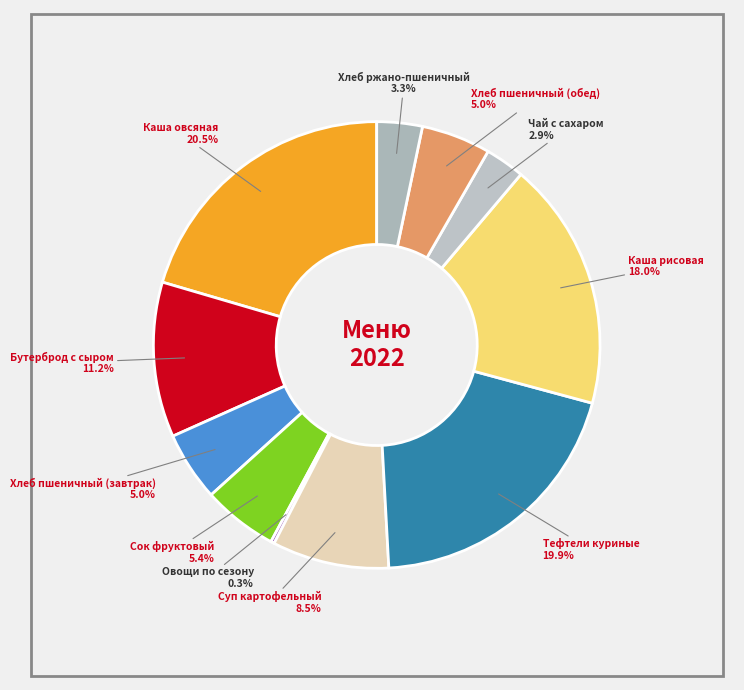

Is there any slice that represents more than half of the pie?

No